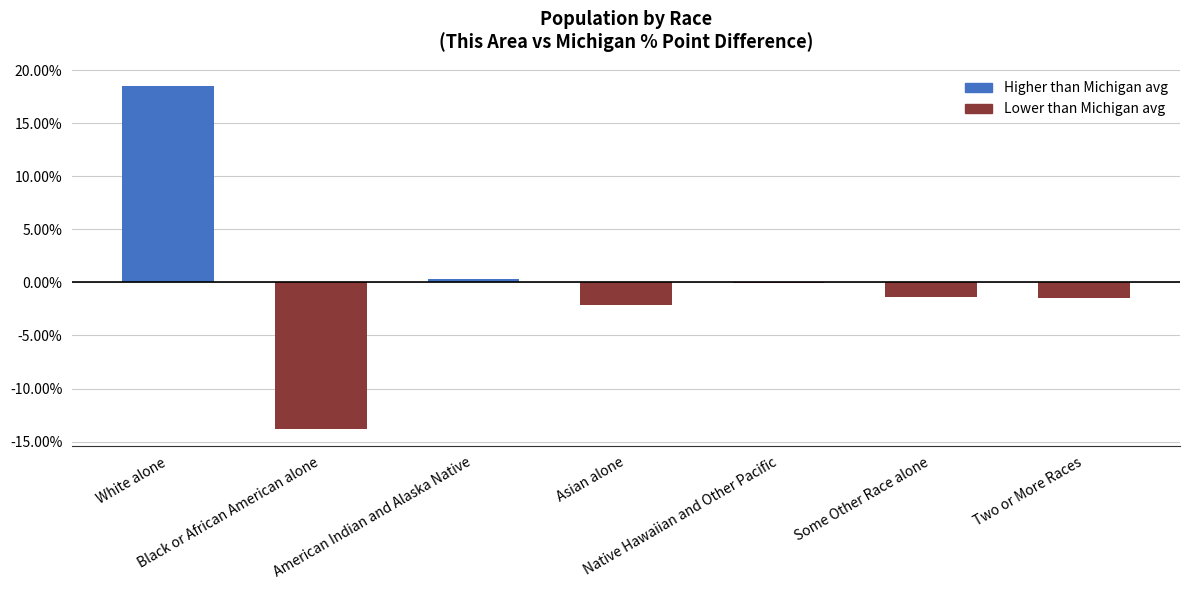

How many distinct data groups are displayed?

1